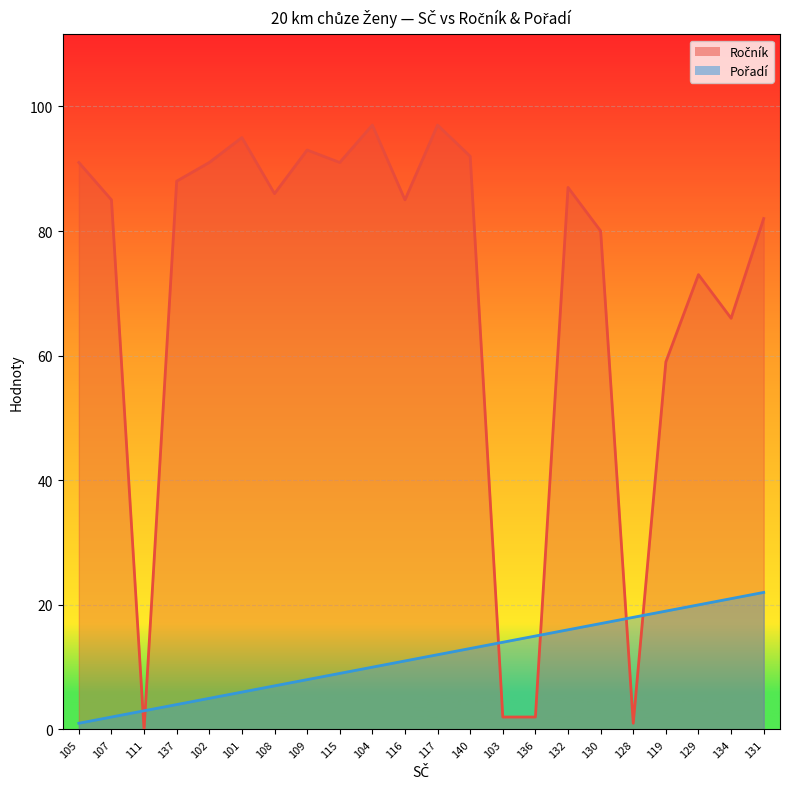

What is the total value across all series at 134?

87